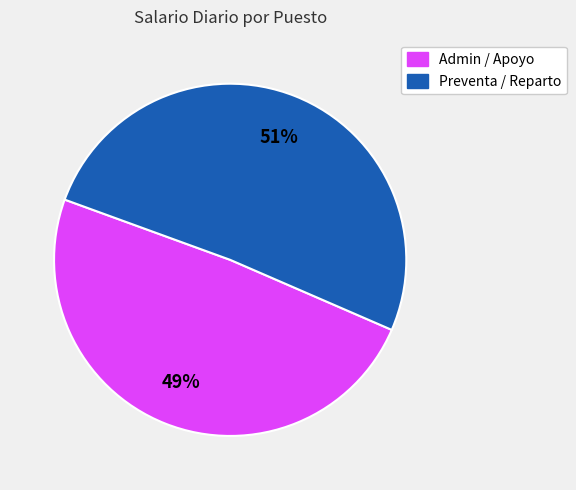

Does any single category account for the majority?

Yes